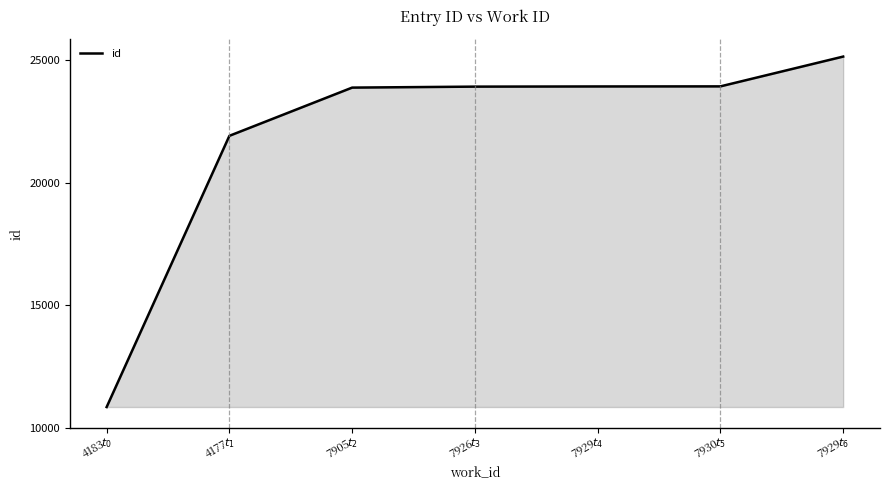

Which category has the highest value across all series?

7929